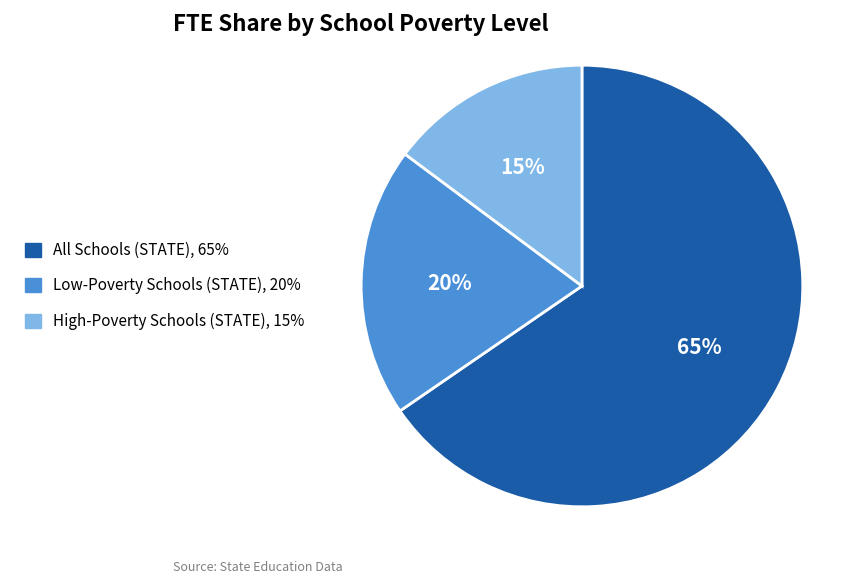

How many segments does this pie chart have?

3